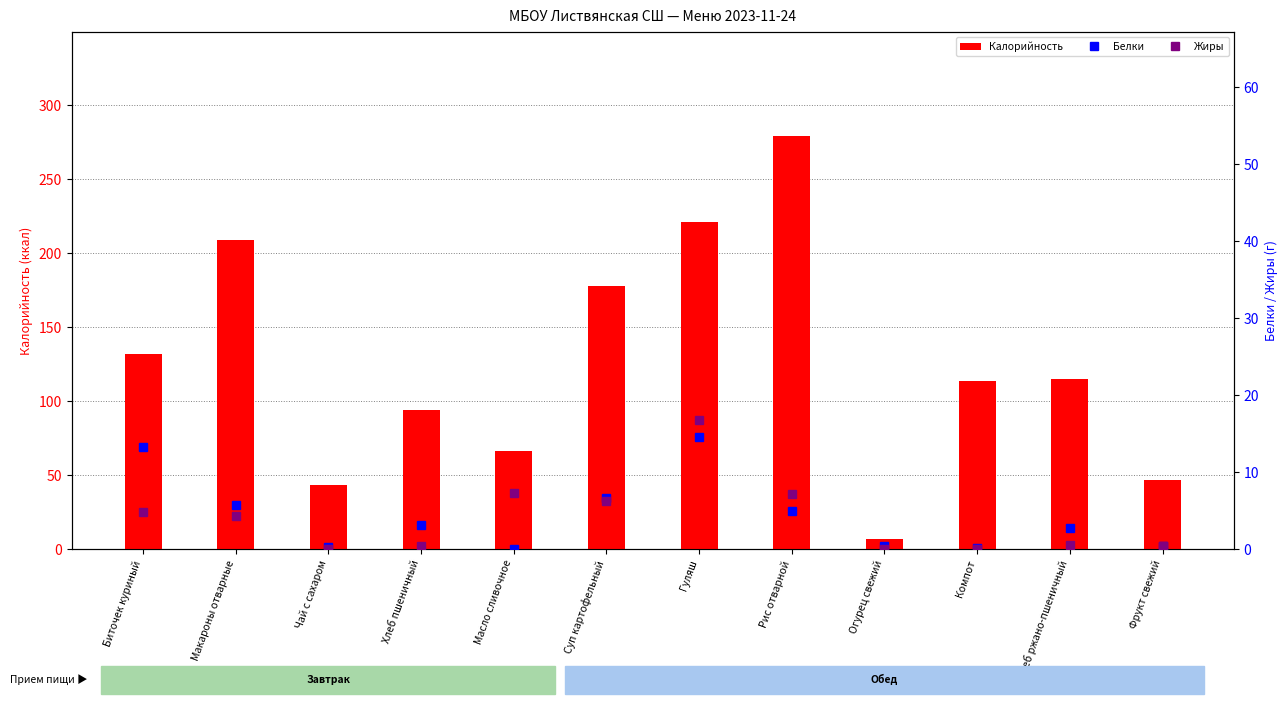

At which label does Калорийность reach its minimum?

Огурец свежий